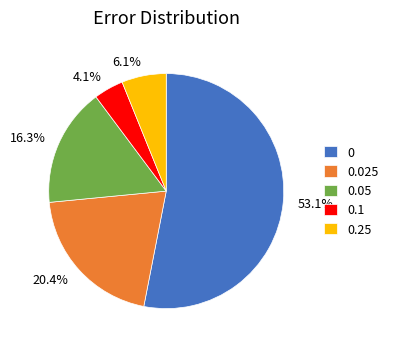

Count the number of slices in the pie.

5